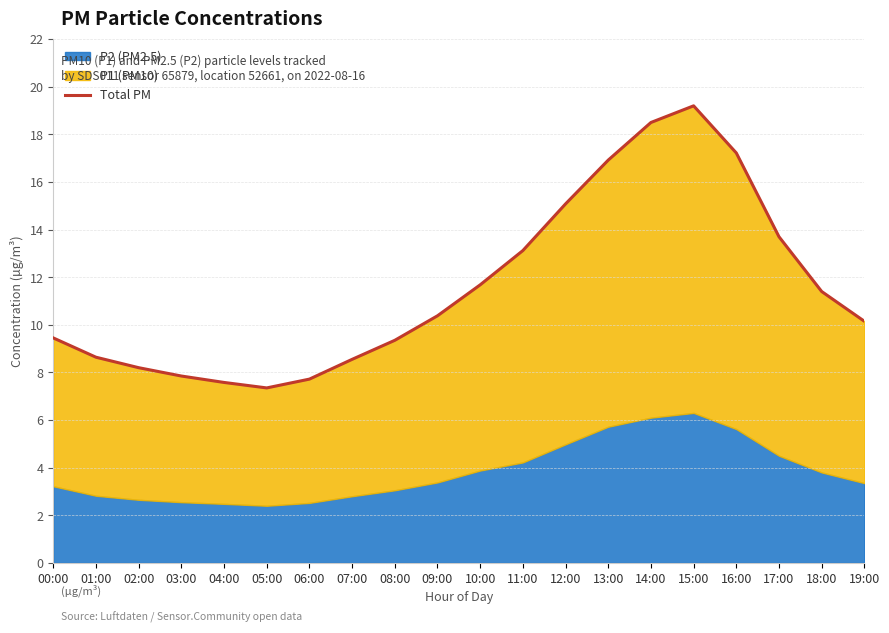

What is the value of the 17th point from the left?

17.2